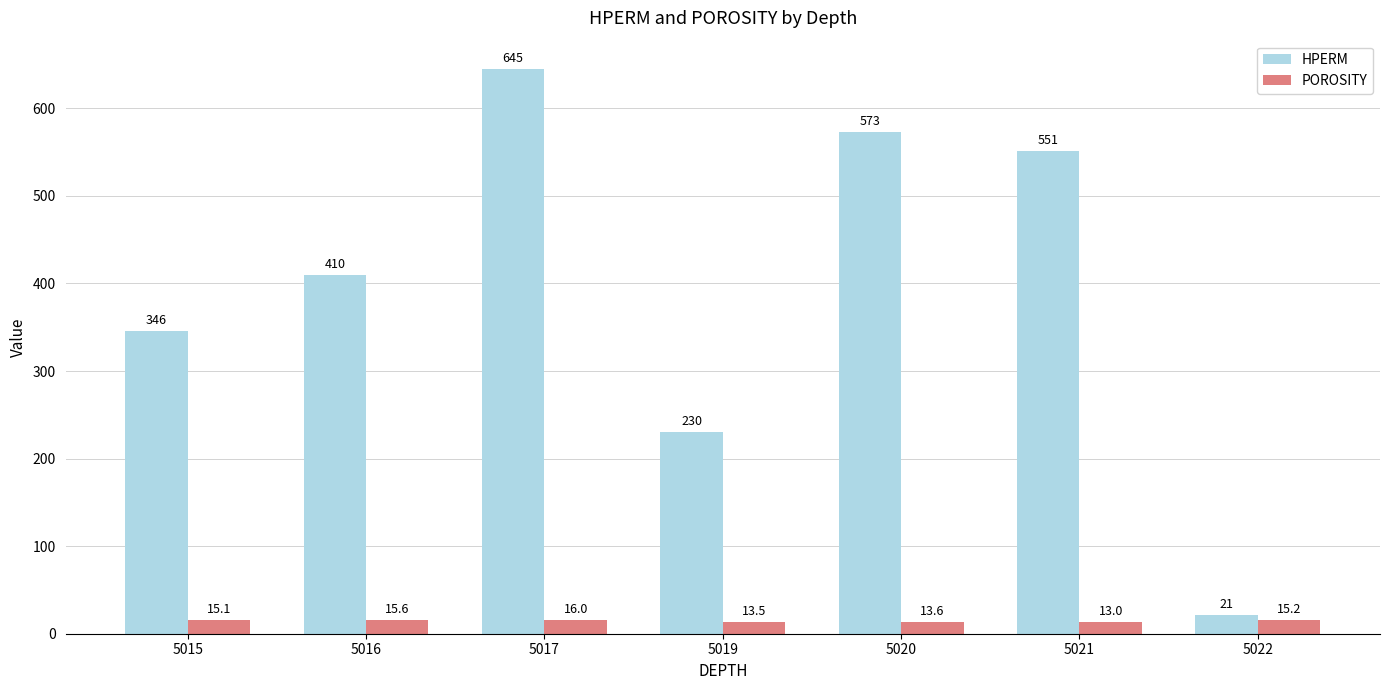

Between 5020 and 5022, which series saw the biggest shift?

HPERM